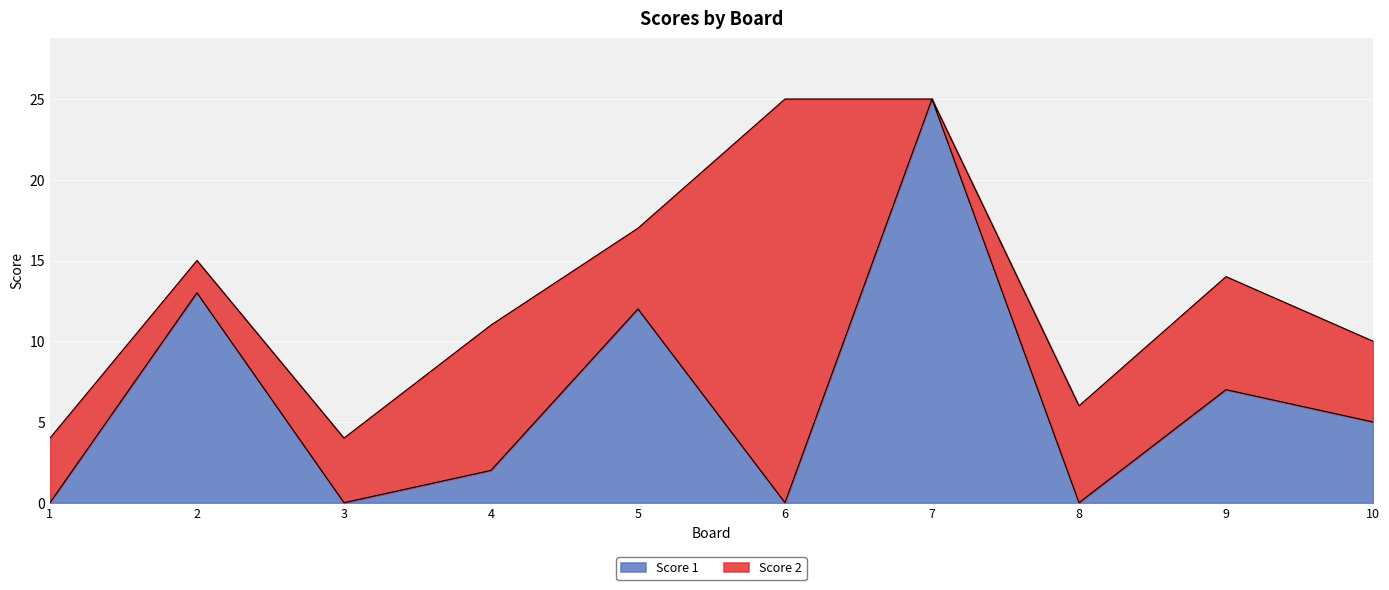

How many lines are shown in the chart?

2